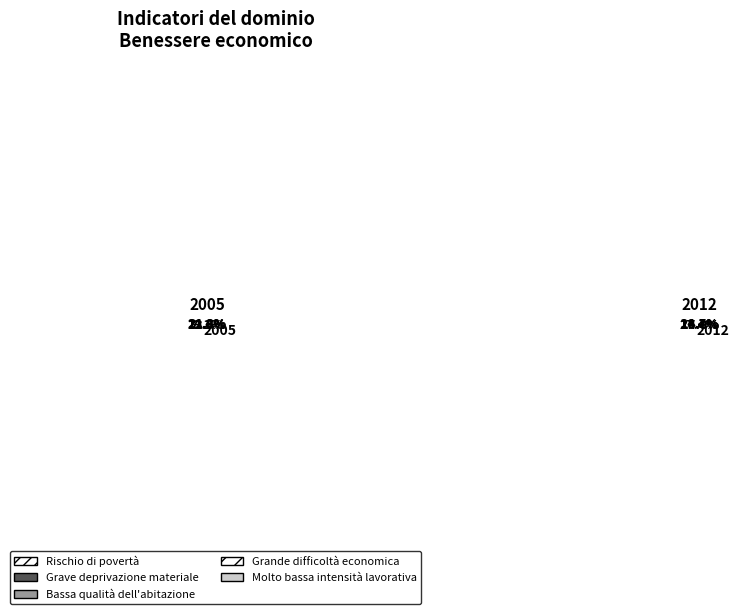

Is it true that Grande difficoltà economica is 37% of the pie?

False